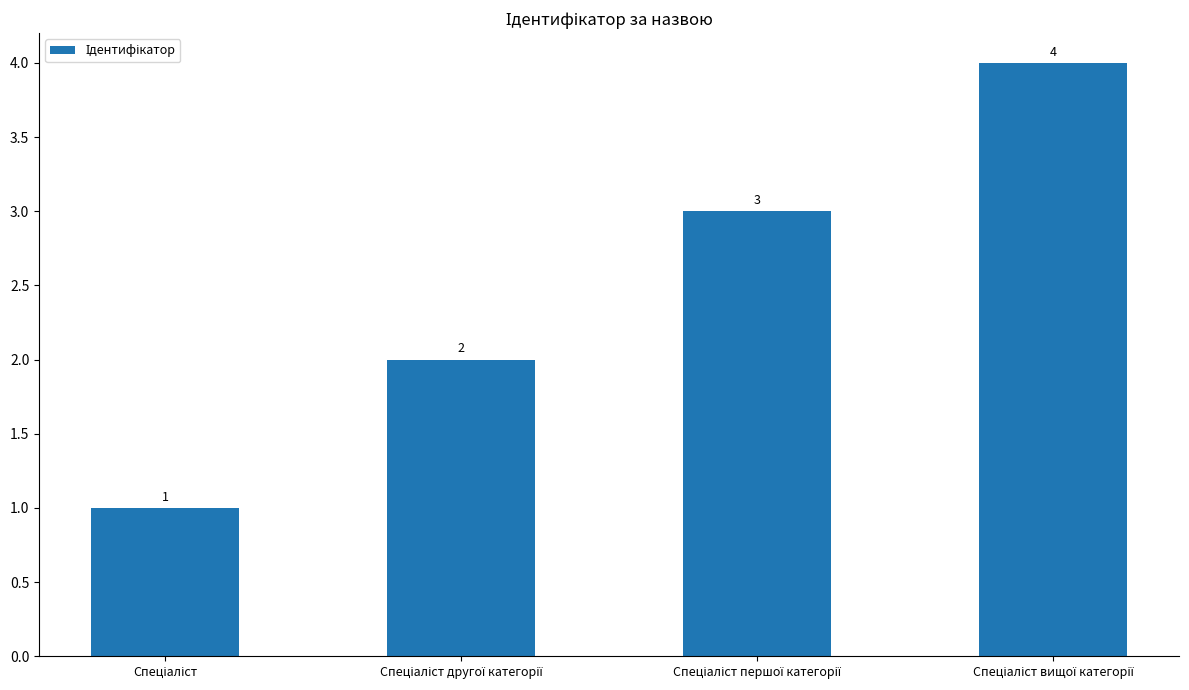

What is the greatest value displayed?

4